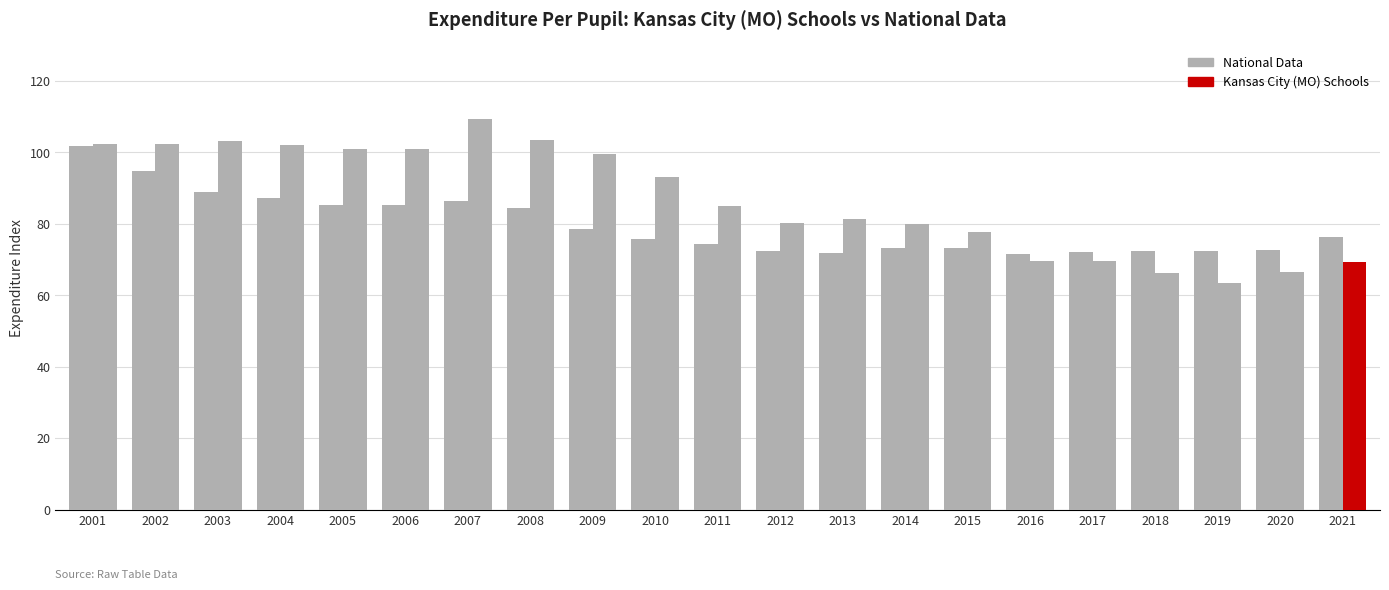

Reading left to right, what are all the values shown in this chart?

National Data: 2001=101.7	2002=94.8	2003=89.0	2004=87.2	2005=85.4	2006=85.3	2007=86.3	2008=84.4	2009=78.4	2010=75.7	2011=74.3	2012=72.3	2013=71.9	2014=73.2	2015=73.2	2016=71.6	2017=72.1	2018=72.4	2019=72.5	2020=72.7	2021=76.2
Kansas City (MO) Schools: 2001=102.4	2002=102.4	2003=103.1	2004=102.1	2005=101.0	2006=100.8	2007=109.3	2008=103.5	2009=99.4	2010=93.1	2011=84.9	2012=80.2	2013=81.2	2014=79.9	2015=77.6	2016=69.7	2017=69.7	2018=66.2	2019=63.3	2020=66.5	2021=69.4